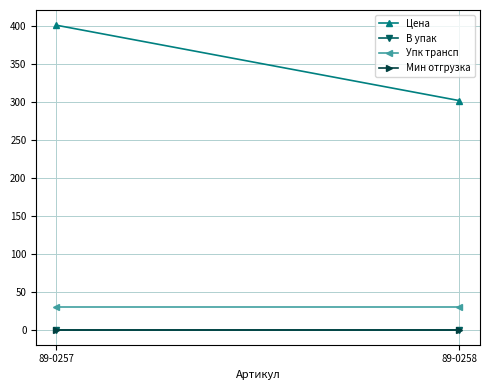

Where is Мин отгрузка nearest to the value 1?

89-0257